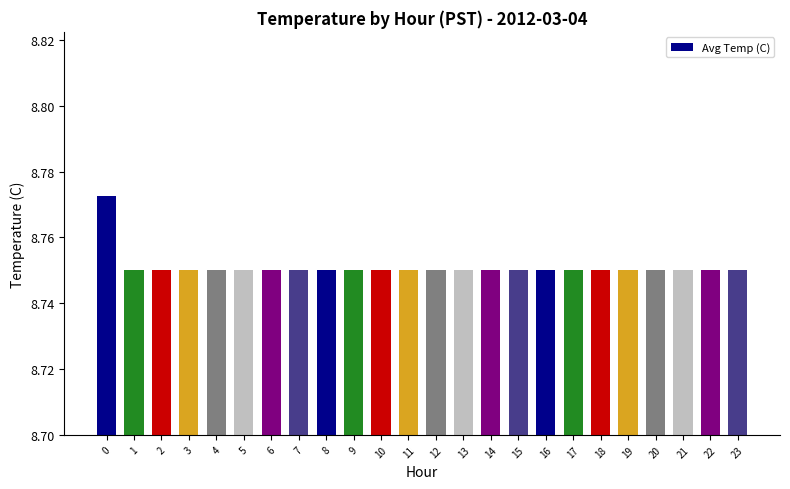

What is the ratio of the value at 7 to the value at 19?

1.0